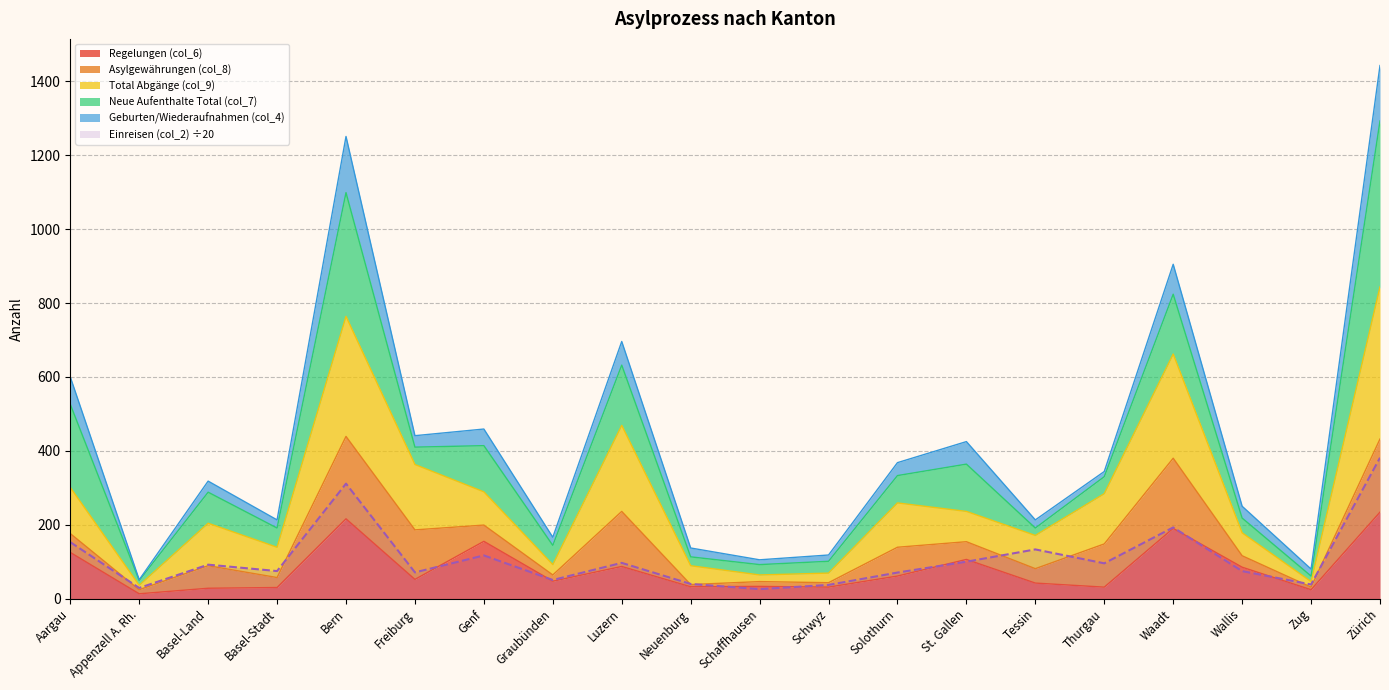

True or false: Regelungen (col_6) has a value of 190.0 at Waadt.

True